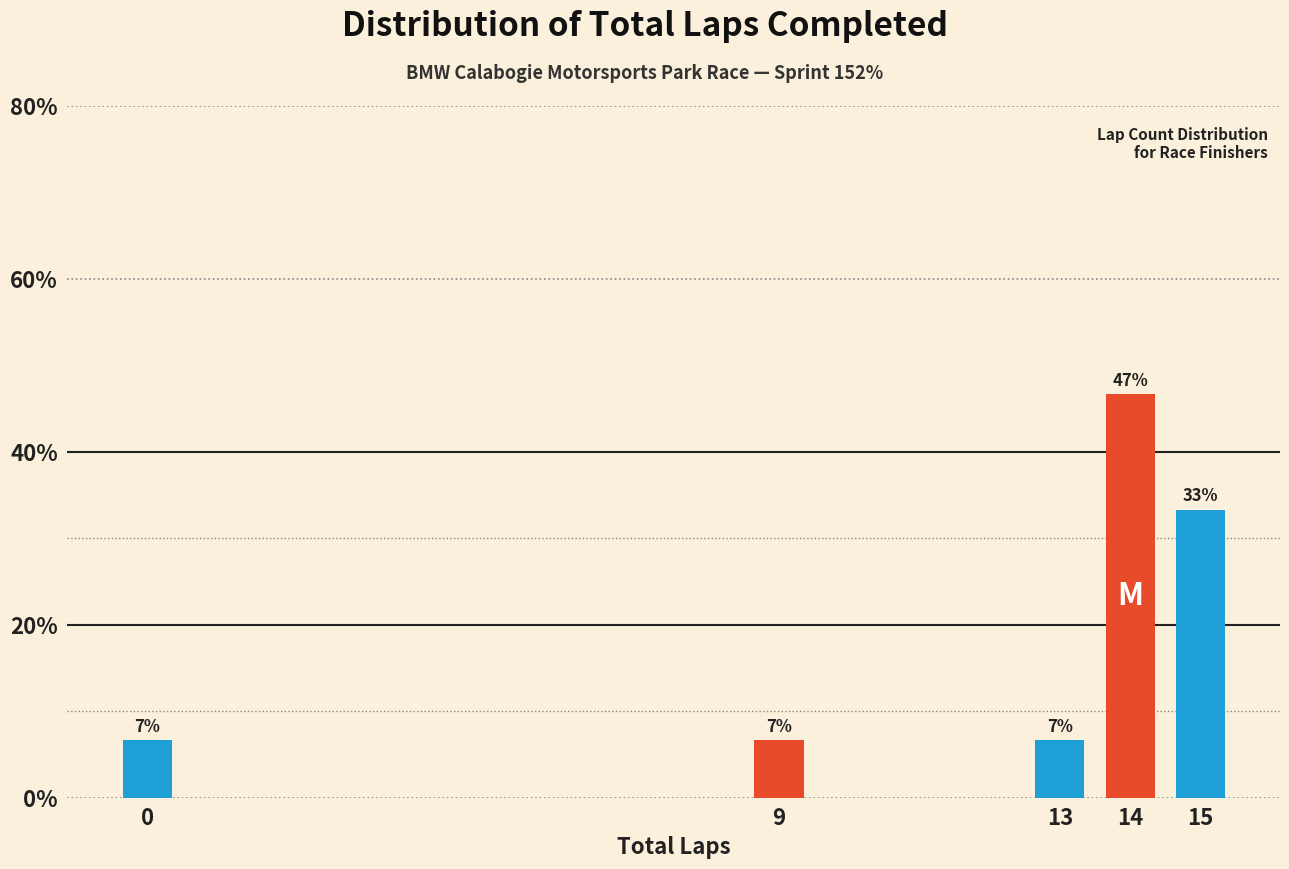

Are the bars horizontal?

No